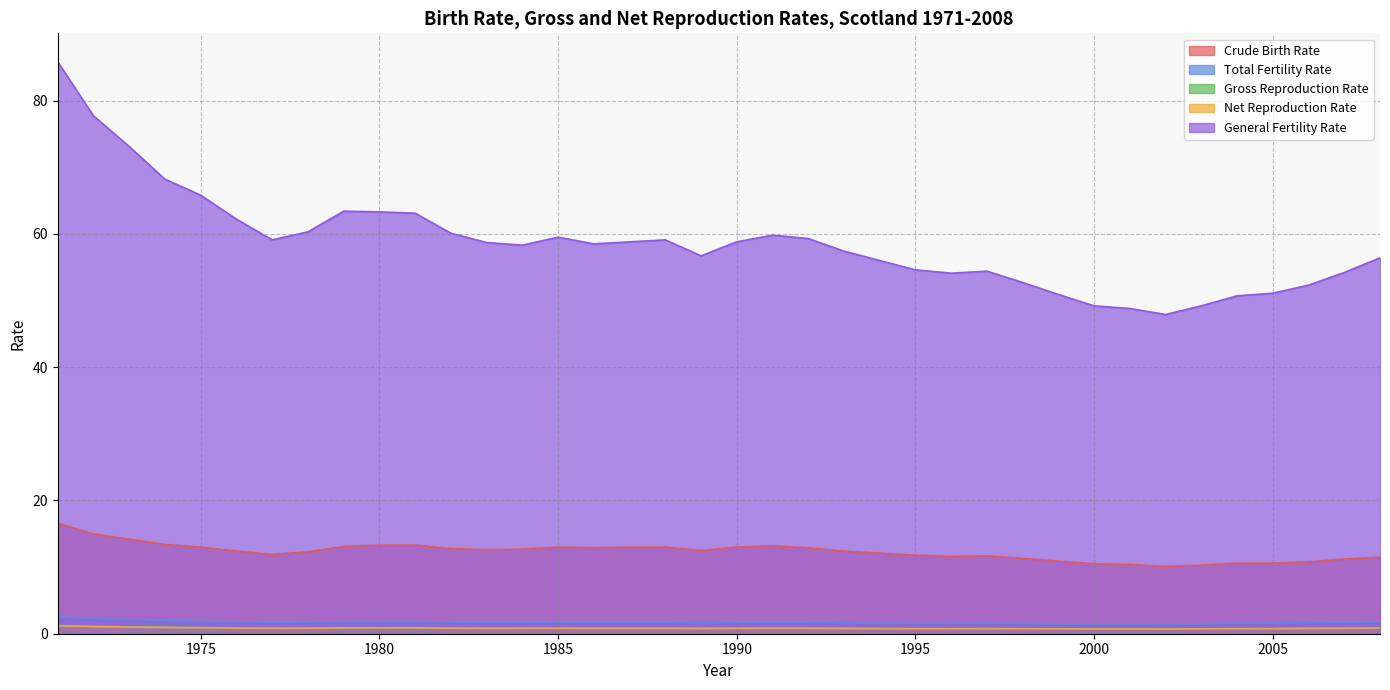

What is the difference between the maximum and second lowest values in the Net Reproduction Rate series?

0.5